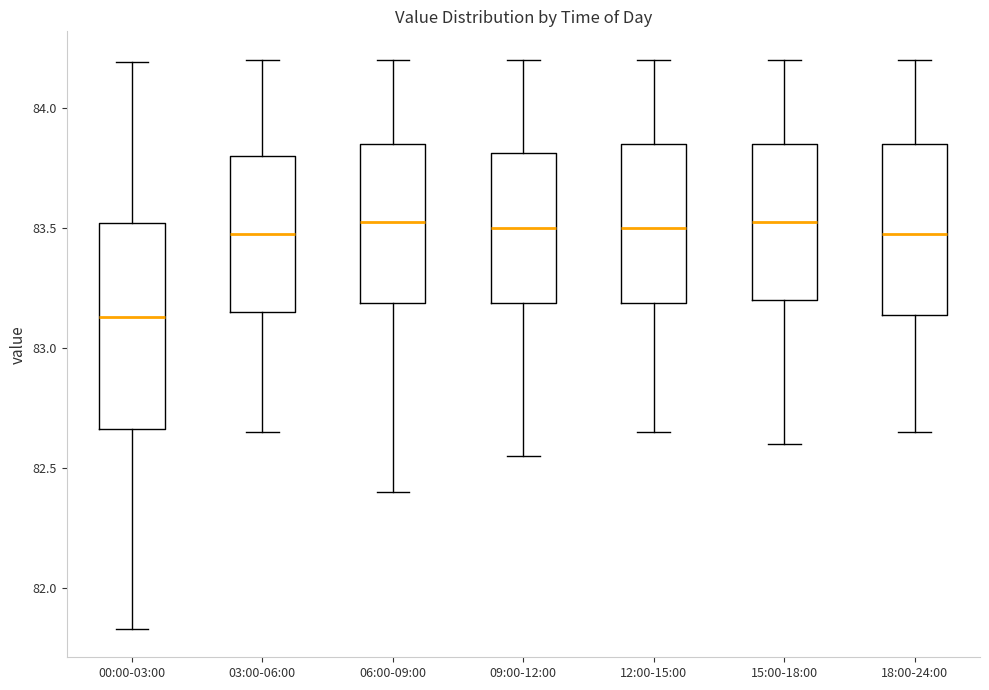

Reading left to right, read every box against the y-axis: the position of its median line, the range the box covers, and the ends of its whiskers. The values are not printed on the chart, so give them approximately, as read against the axis.

00:00-03:00: median 83.15, box 82.65 to 83.50, whiskers 81.85 to 84.20
03:00-06:00: median 83.50, box 83.15 to 83.80, whiskers 82.65 to 84.20
06:00-09:00: median 83.55, box 83.20 to 83.85, whiskers 82.40 to 84.20
09:00-12:00: median 83.50, box 83.20 to 83.80, whiskers 82.55 to 84.20
12:00-15:00: median 83.50, box 83.20 to 83.85, whiskers 82.65 to 84.20
15:00-18:00: median 83.55, box 83.20 to 83.85, whiskers 82.60 to 84.20
18:00-24:00: median 83.50, box 83.15 to 83.85, whiskers 82.65 to 84.20